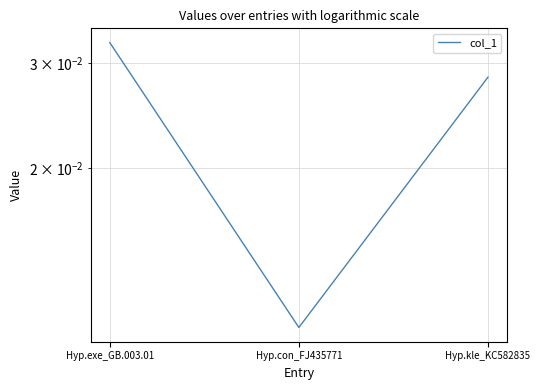

True or false: the data shows 0.0 at Hyp.con_FJ435771.

True